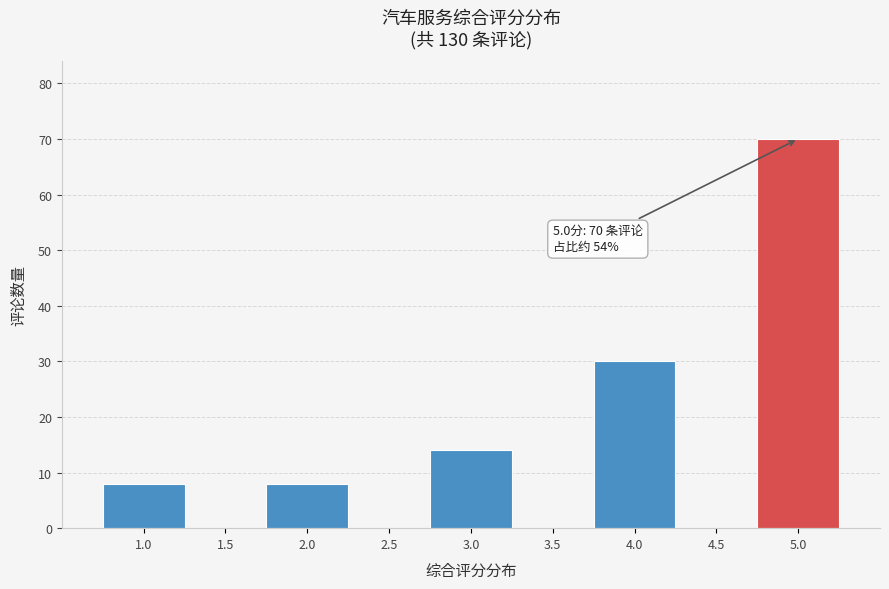

Reading left to right, transcribe all the data shown in this chart.

1.0=8	1.5=0	2.0=8	2.5=0	3.0=14	3.5=0	4.0=30	4.5=0	5.0=70